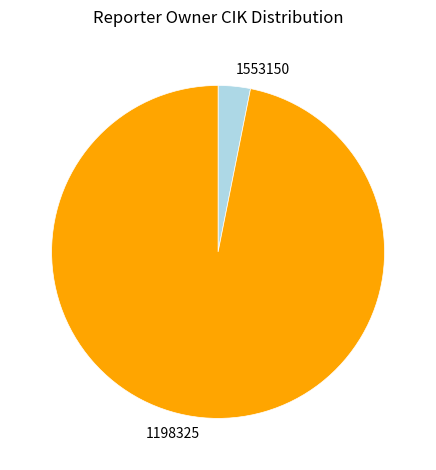

Which slice is the largest?

1198325